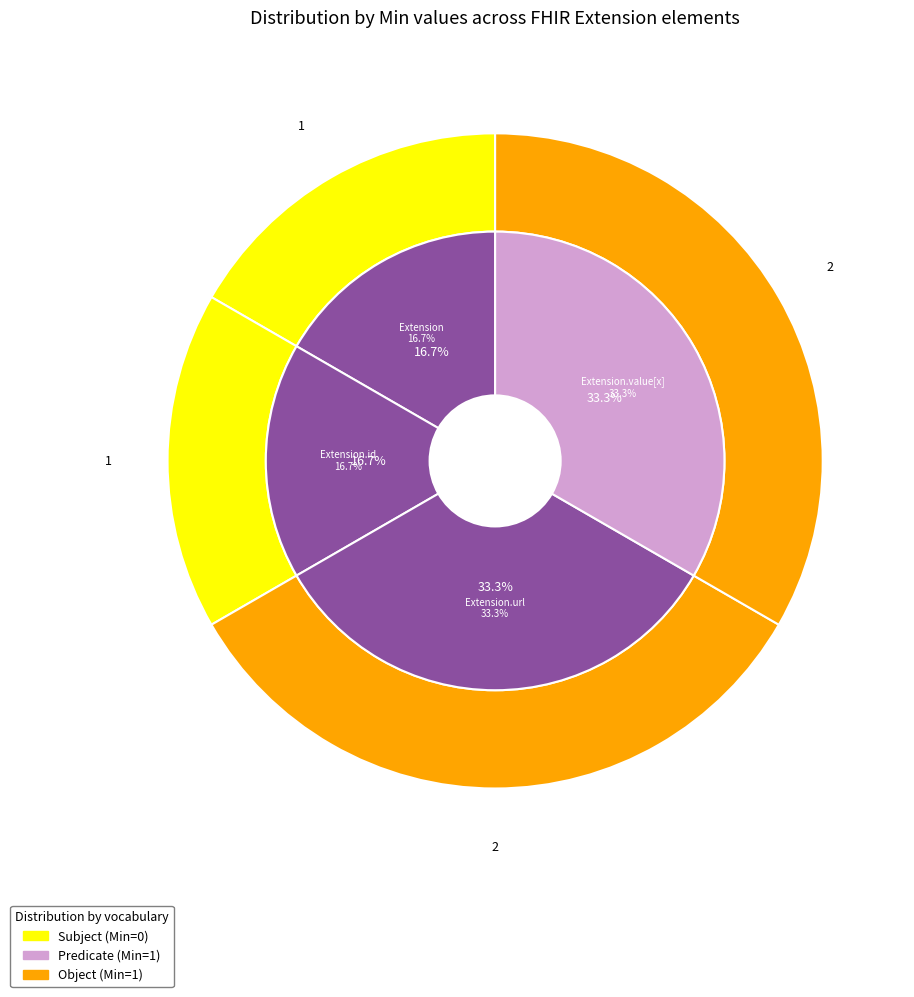

Which slice is the largest?

Extension.url